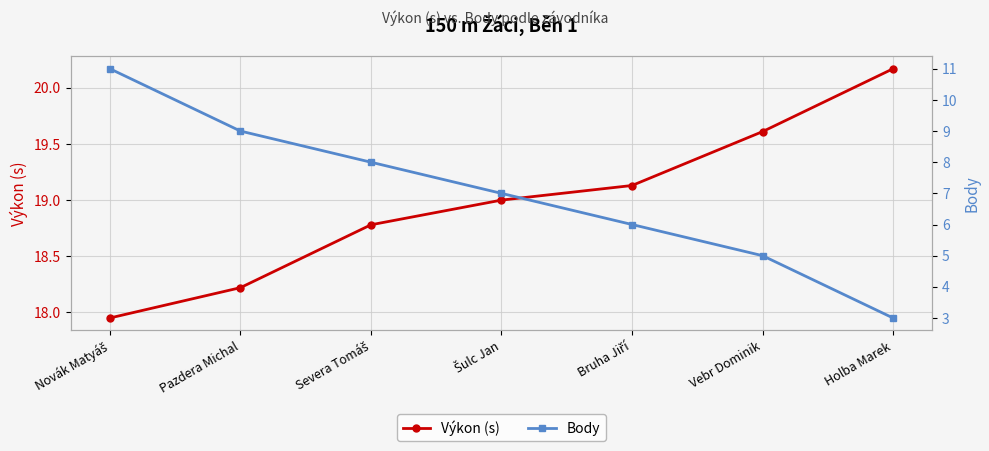

True or false: Výkon (s) has more than 0 interior local peaks.

False